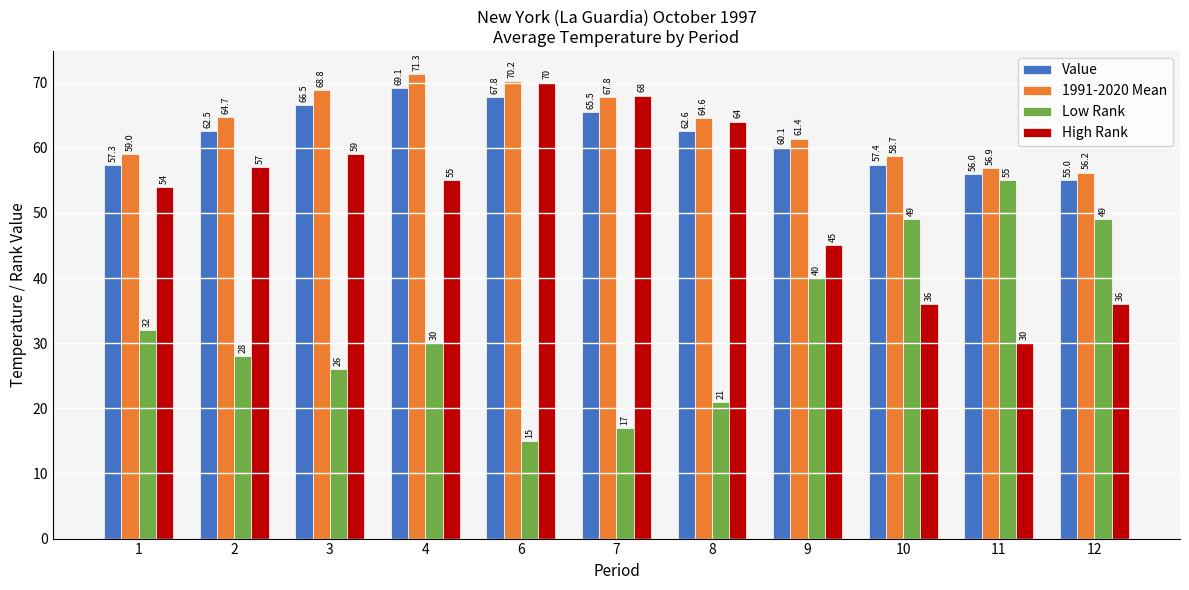

What is the value of the High Rank bar at the 2nd from the left?

57.0